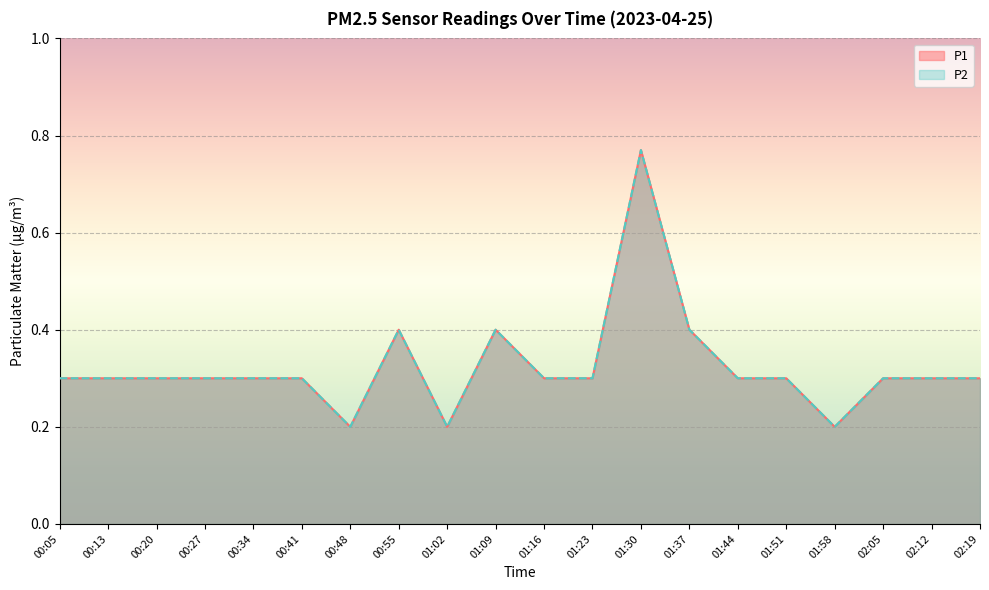

What position from the right is 01:16?

10